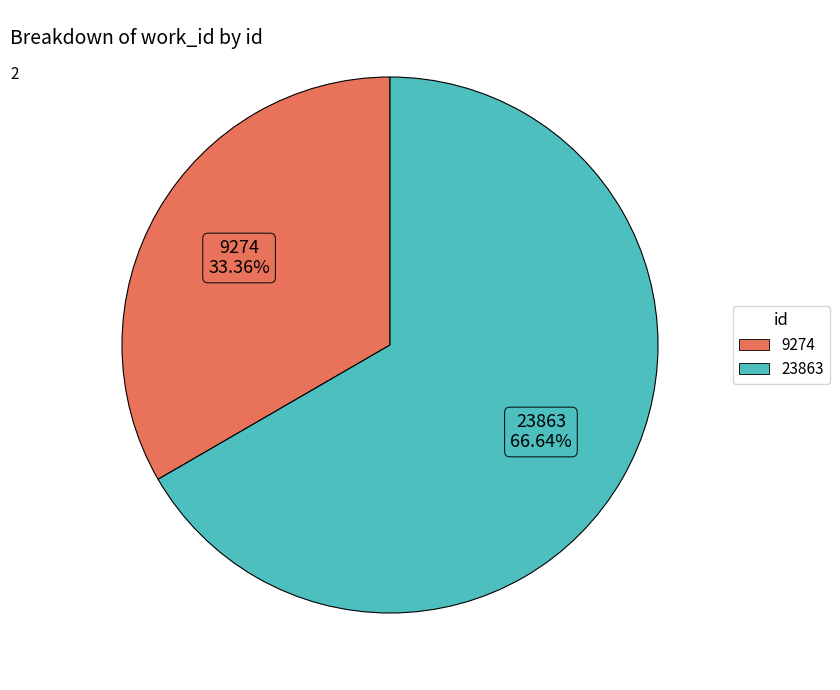

Rank the categories by value from lowest to highest.

9274, 23863